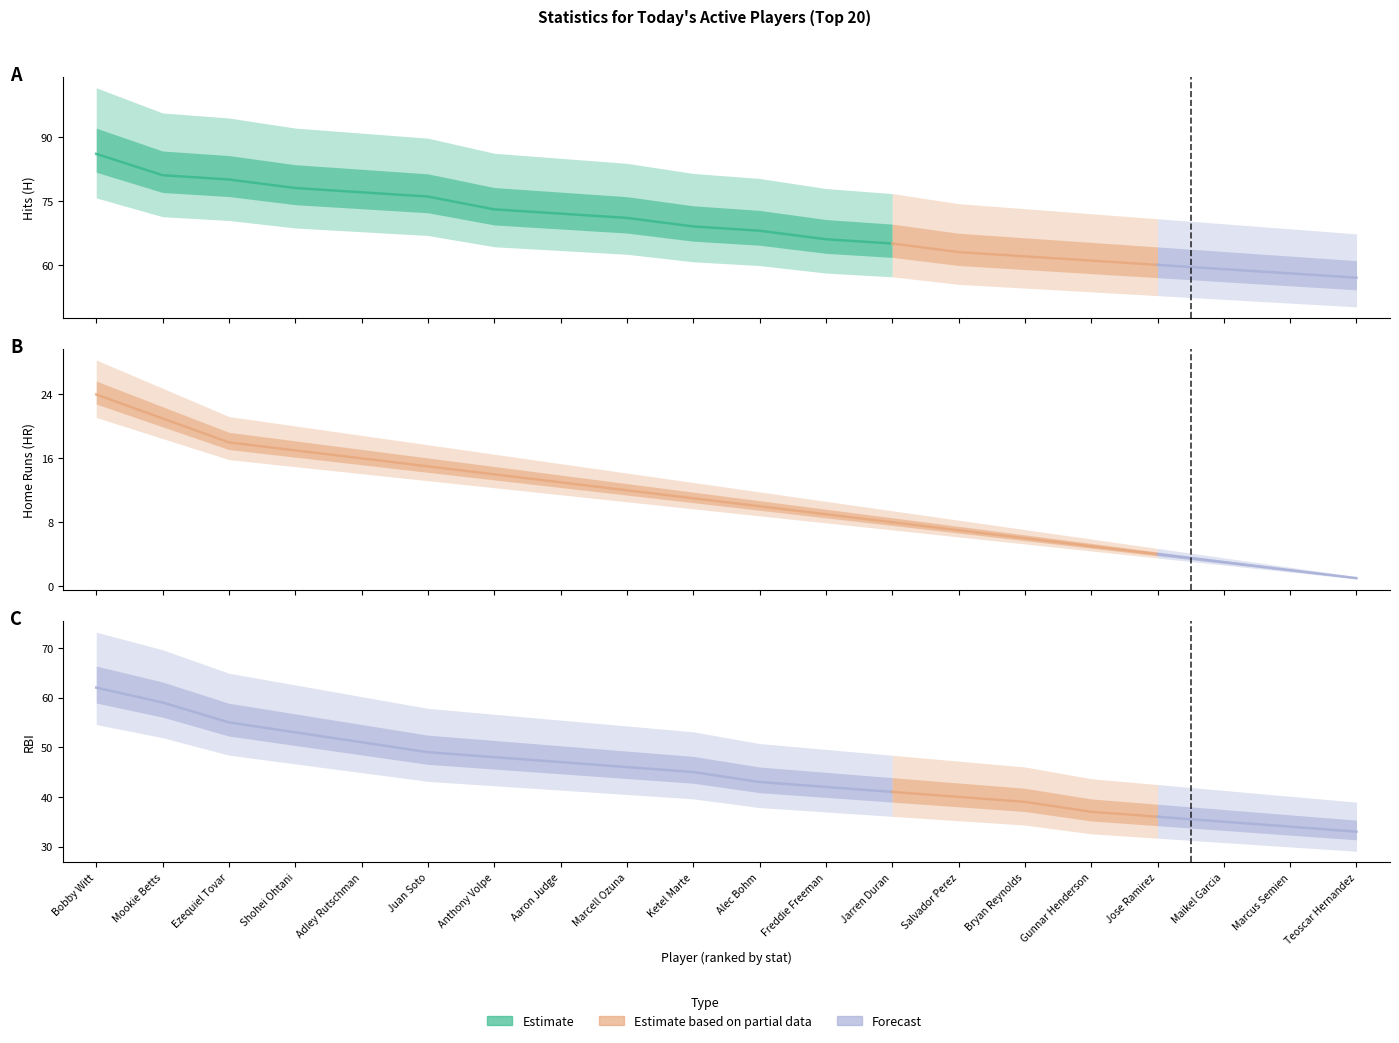

True or false: RBI and H intersect in this chart.

False